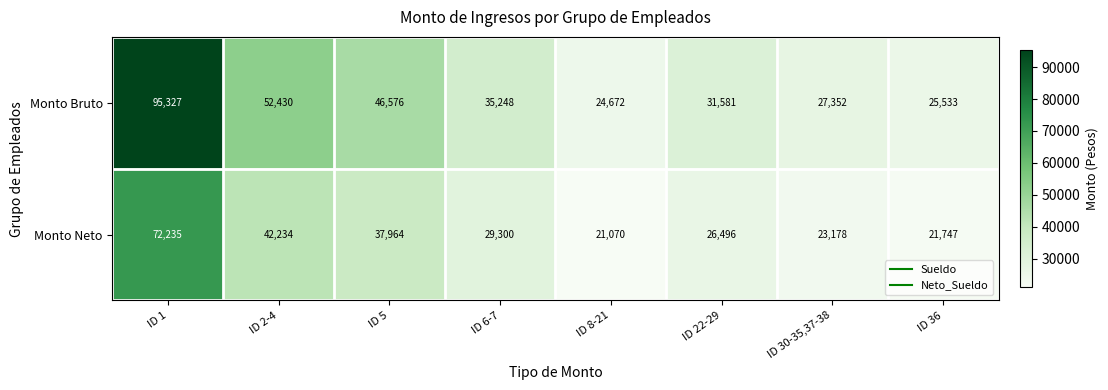

Reading left to right, transcribe all the data shown in this chart.

Monto Bruto: ID 1=95327	ID 2-4=52430	ID 5=46576	ID 6-7=35248	ID 8-21=24672	ID 22-29=31581	ID 30-35,37-38=27352	ID 36=25533
Monto Neto: ID 1=72235	ID 2-4=42234	ID 5=37964	ID 6-7=29300	ID 8-21=21070	ID 22-29=26496	ID 30-35,37-38=23178	ID 36=21747